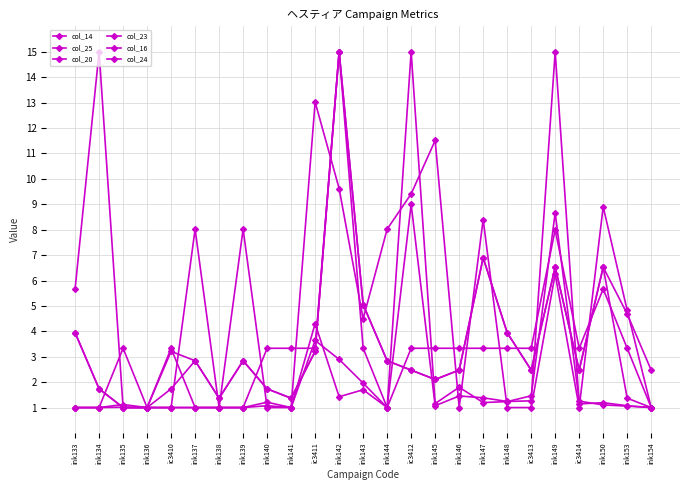

Where is col_23 nearest to the value 8?

ic3412